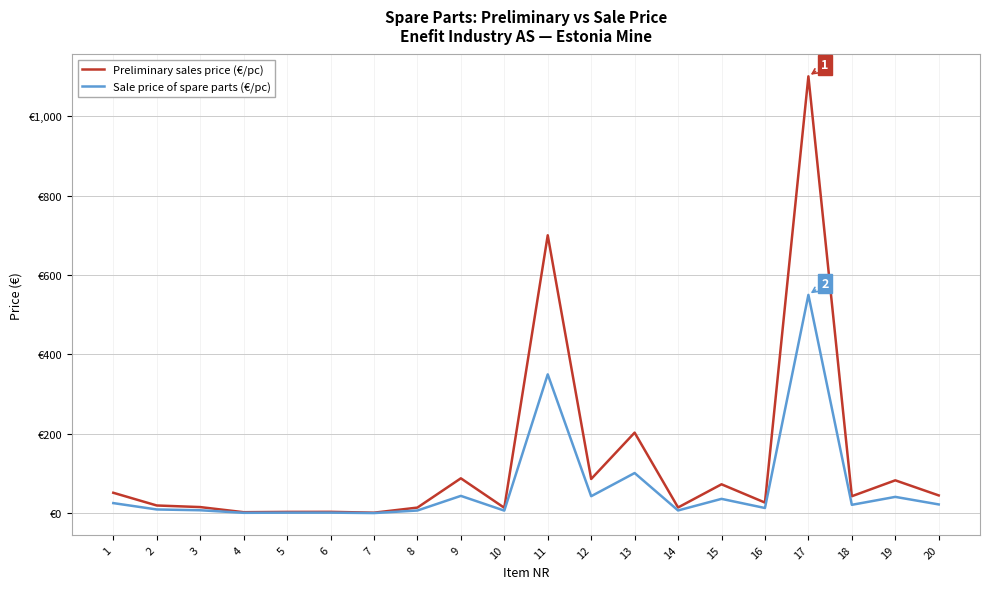

What are all the series names shown in the legend?

Preliminary sales price (€/pc), Sale price of spare parts (€/pc)